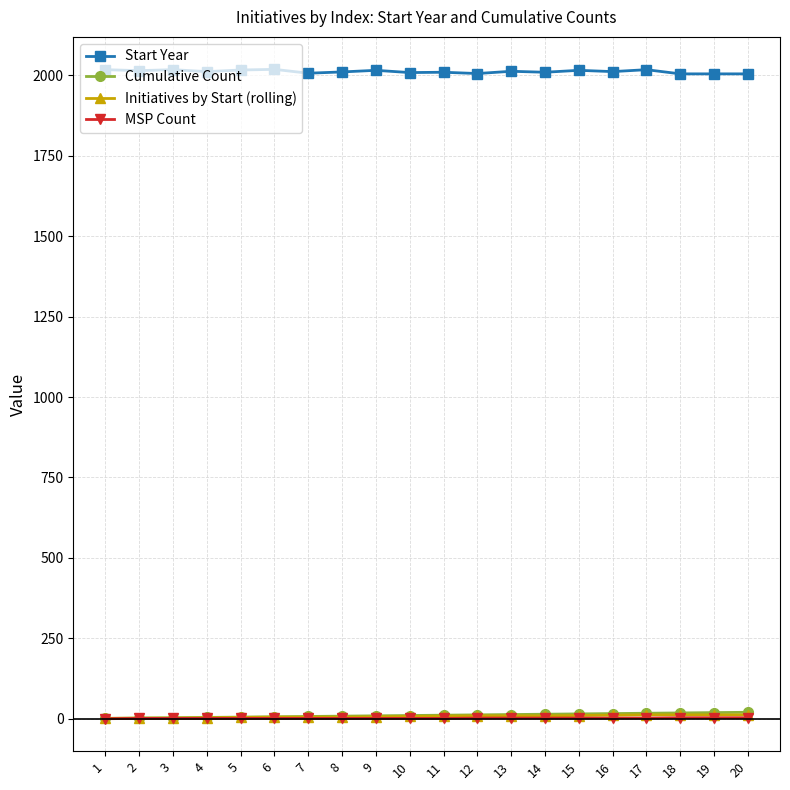

The value of Start Year at 2 is 3567. True or false?

False